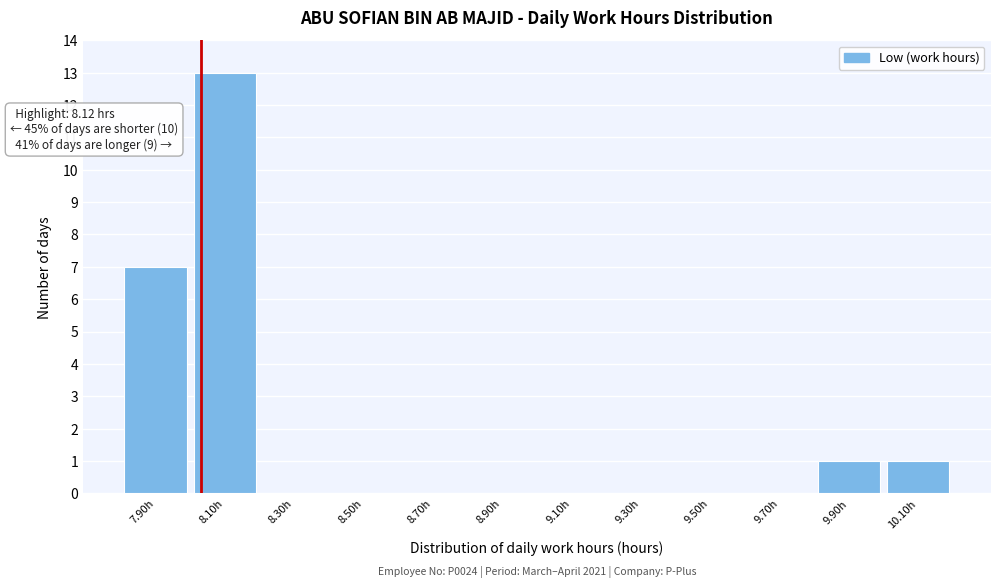

Reading left to right, what are all the values shown in this chart?

7.90h=7	8.10h=13	8.30h=0	8.50h=0	8.70h=0	8.90h=0	9.10h=0	9.30h=0	9.50h=0	9.70h=0	9.90h=1	10.10h=1